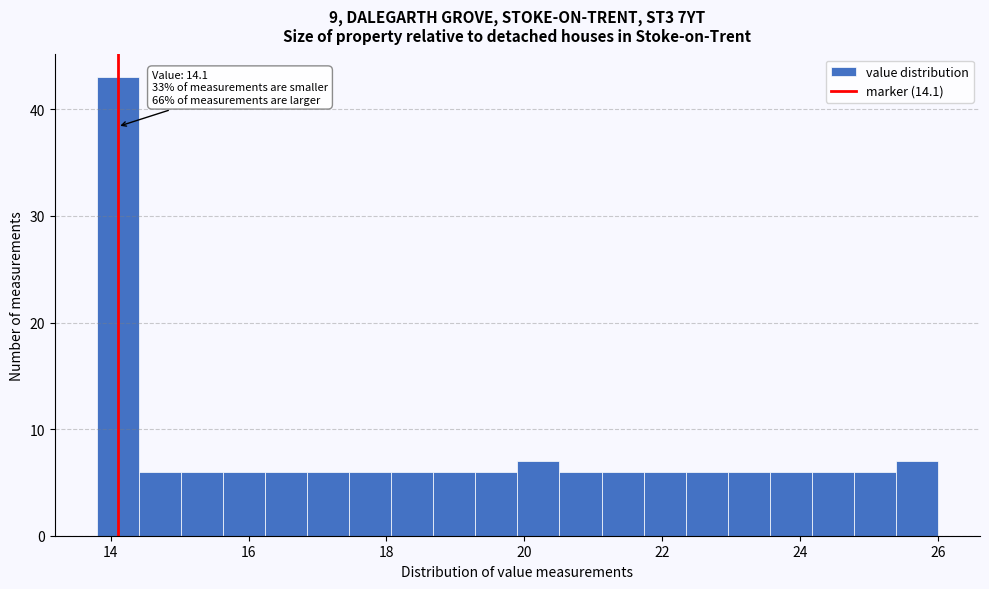

Around what value on the x-axis is the tallest bar? Give the approximate position of its centre, as read against the axis.

14.2